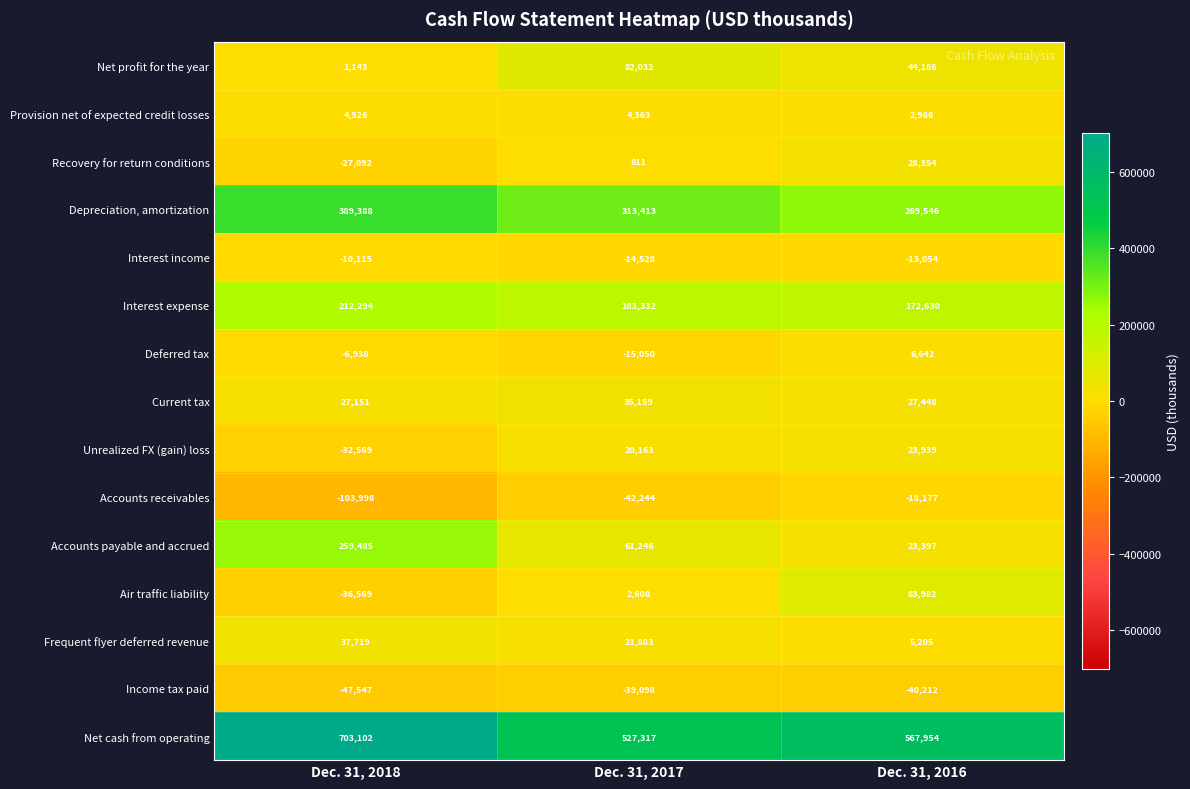

How many Income tax paid values are between -47547 and -39098?

3